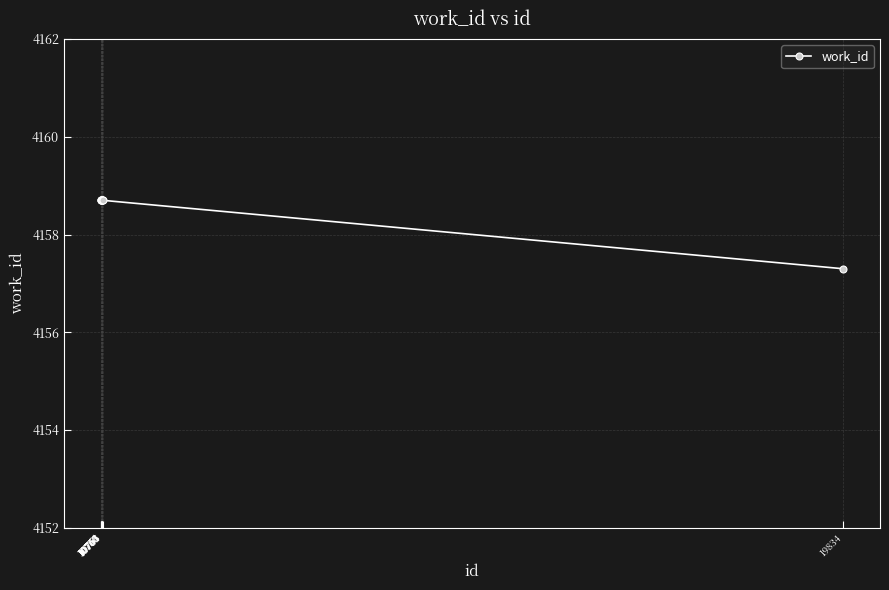

Where is the data nearest to the value 4160?

10748